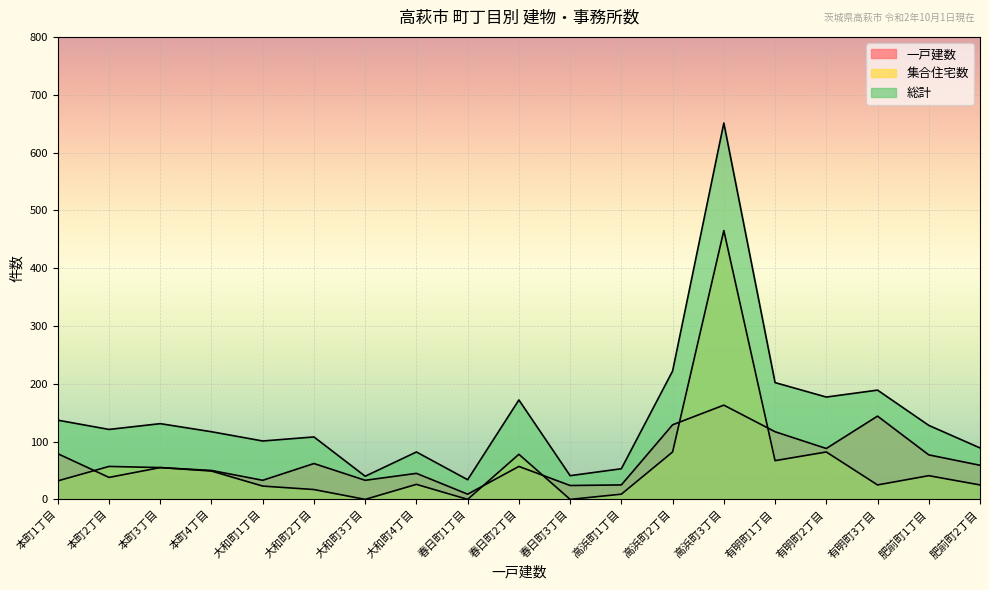

Which series has the widest spread of values?

総計